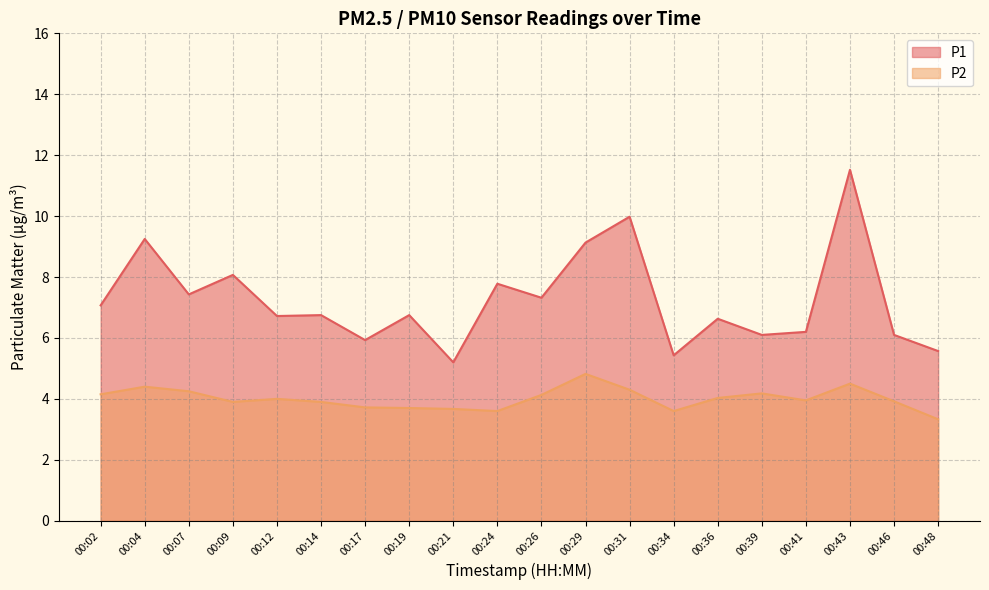

How many values in the P1 series are below 6?

4